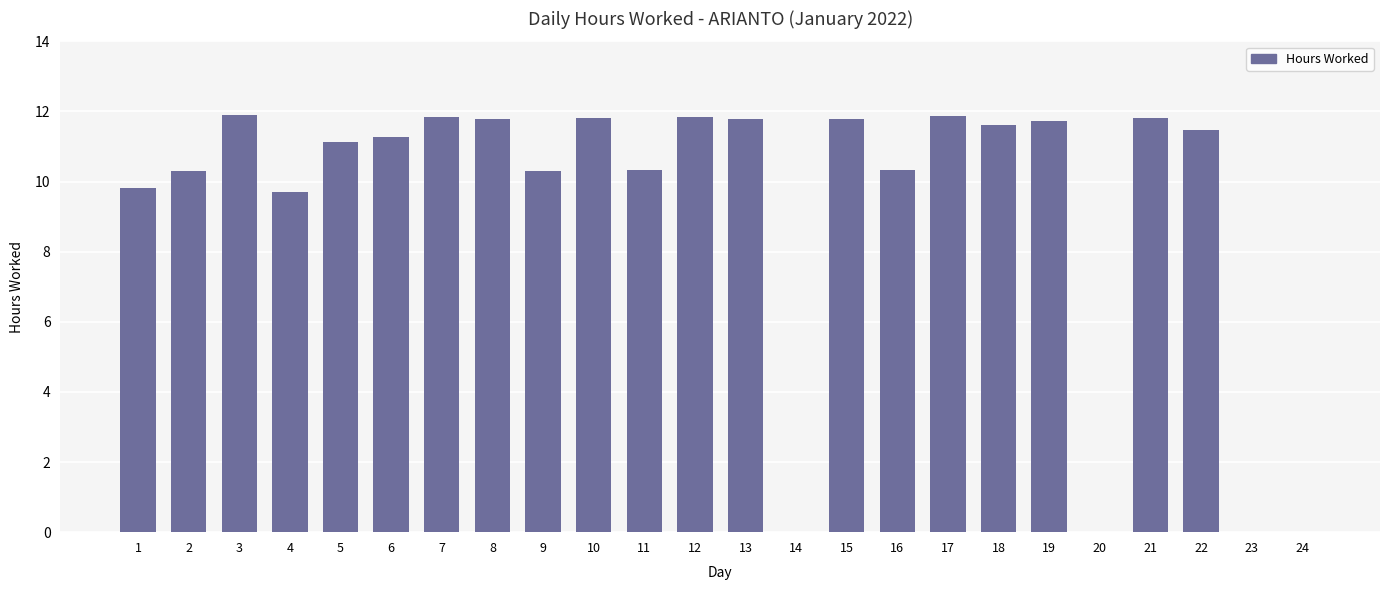

What is the sum of all values?

224.4